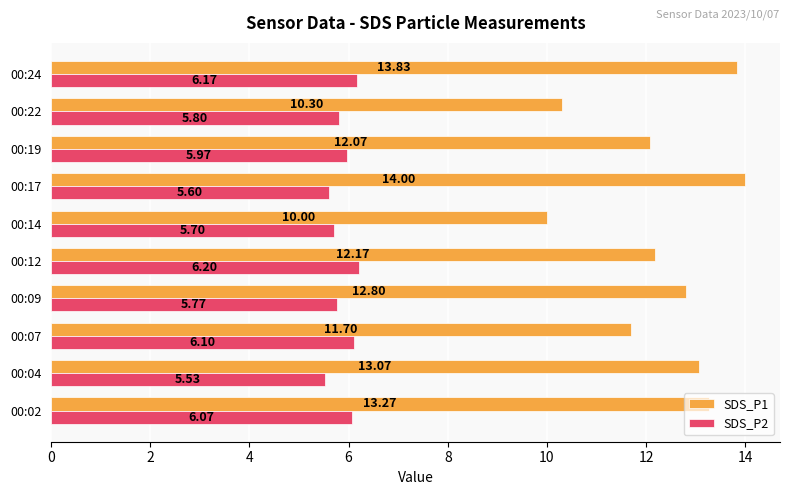

What is the difference between the maximum and minimum values in the SDS_P1 series?

4.0